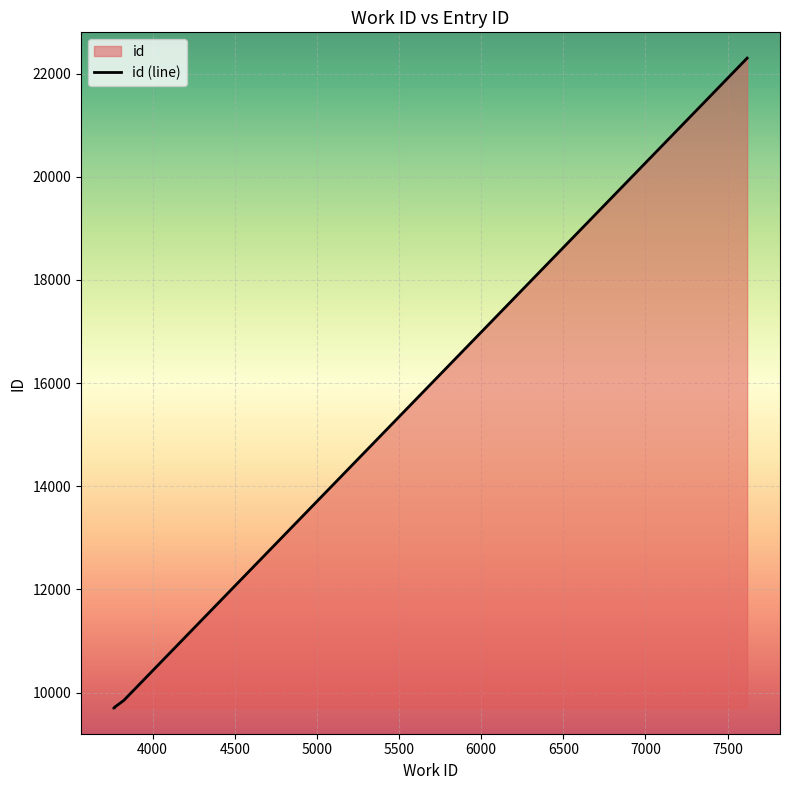

How many categories are shown in the chart?

6